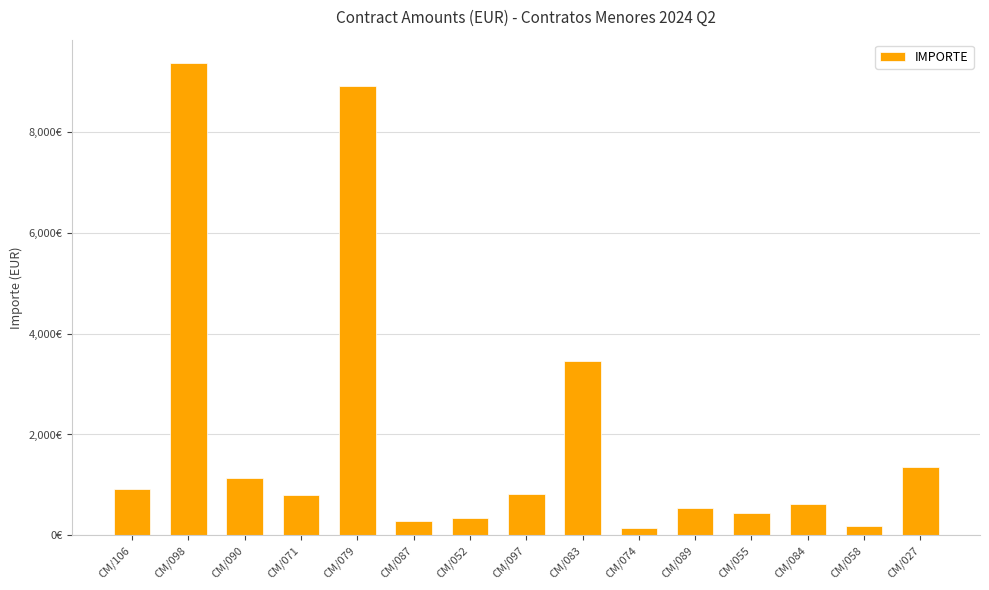

Which label corresponds to the smallest value in the chart?

CM/074